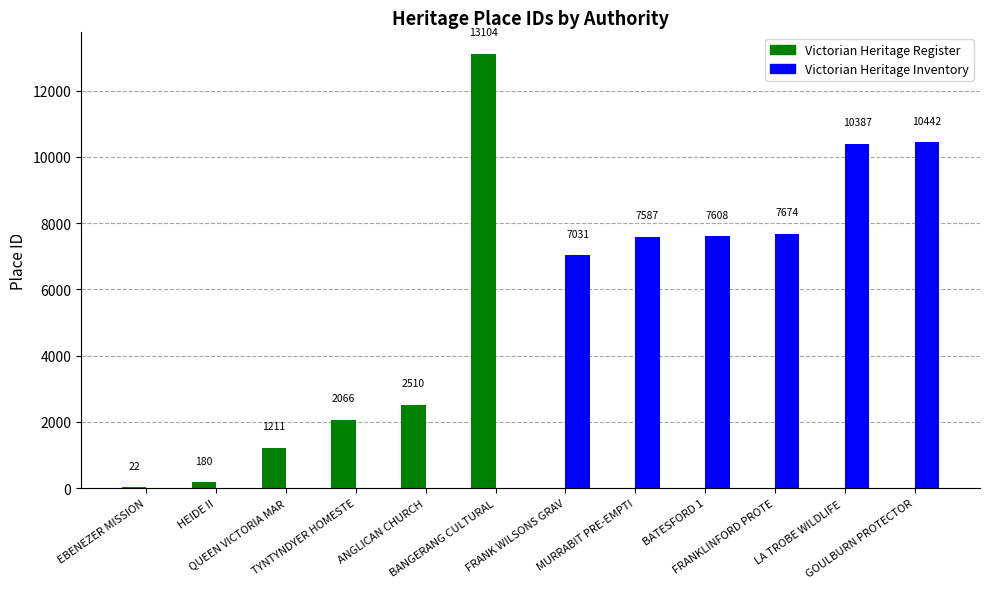

What is the maximum value for Victorian Heritage Register?

13104